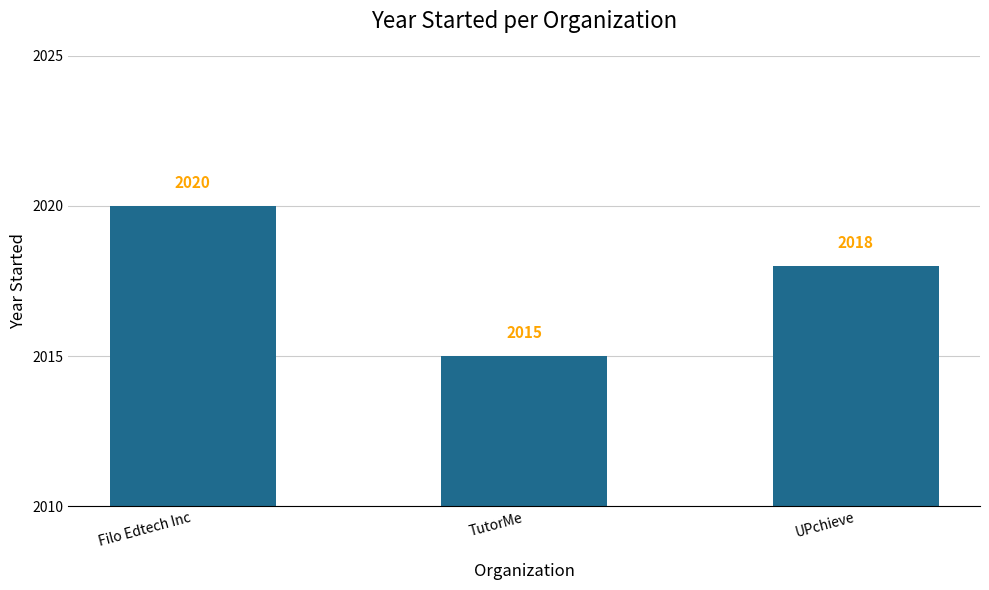

What is the difference between the maximum and minimum values?

5